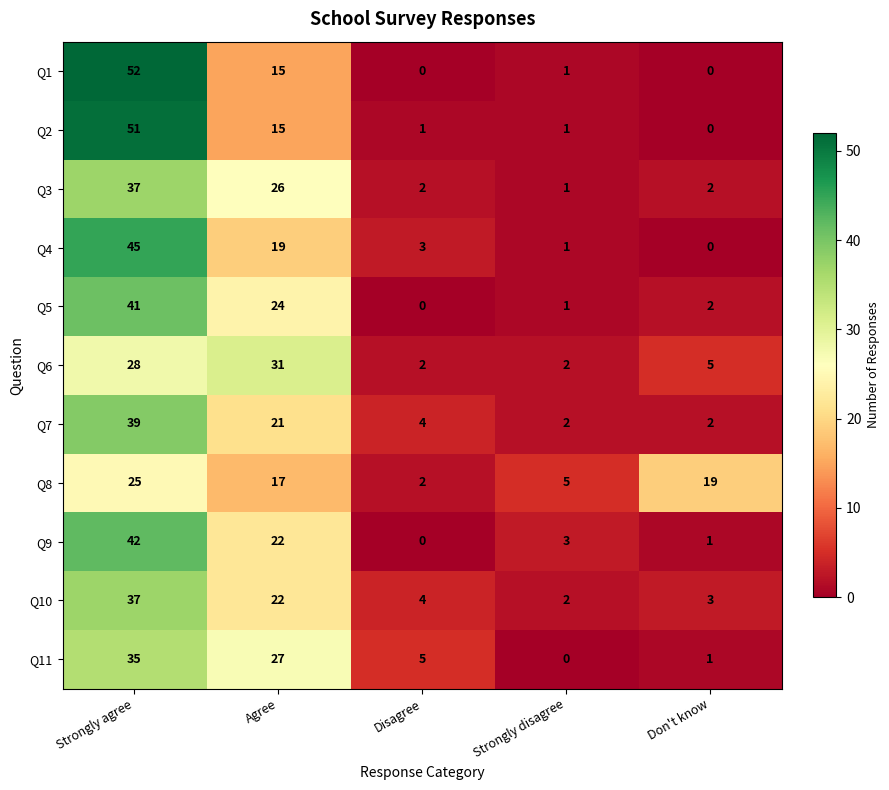

At which label does Q5 first exceed 2?

Strongly agree